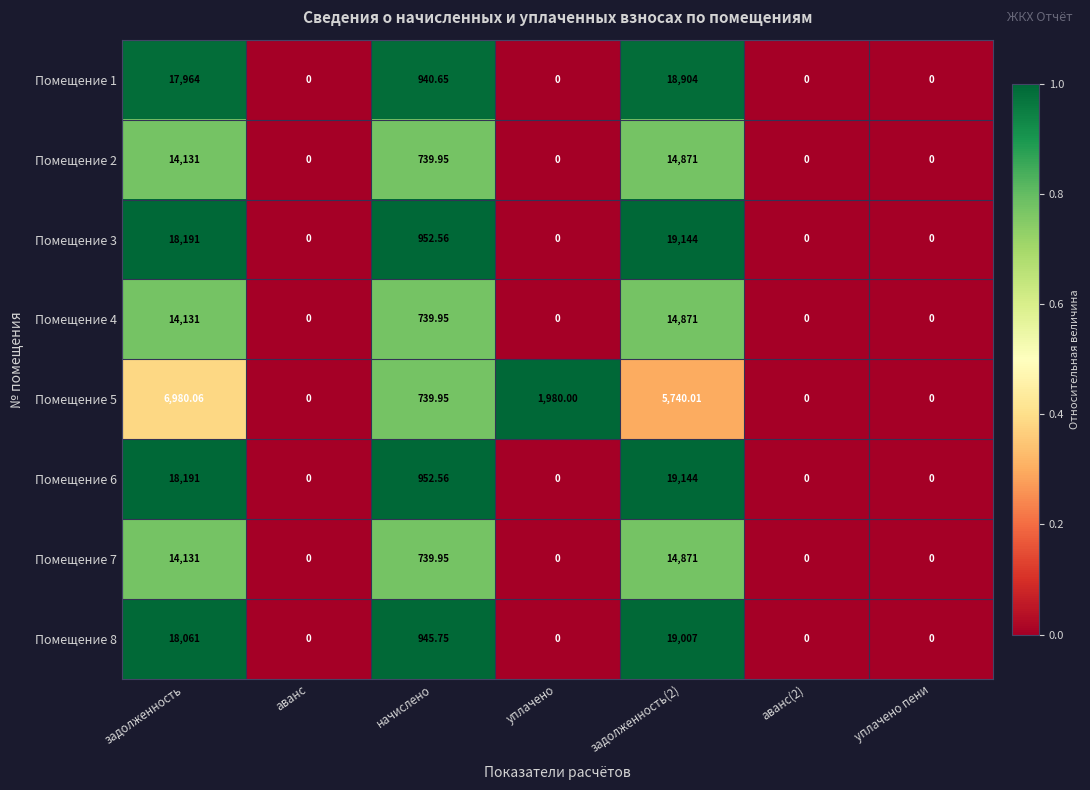

Where is Помещение 2 nearest to the value 7435?

начислено